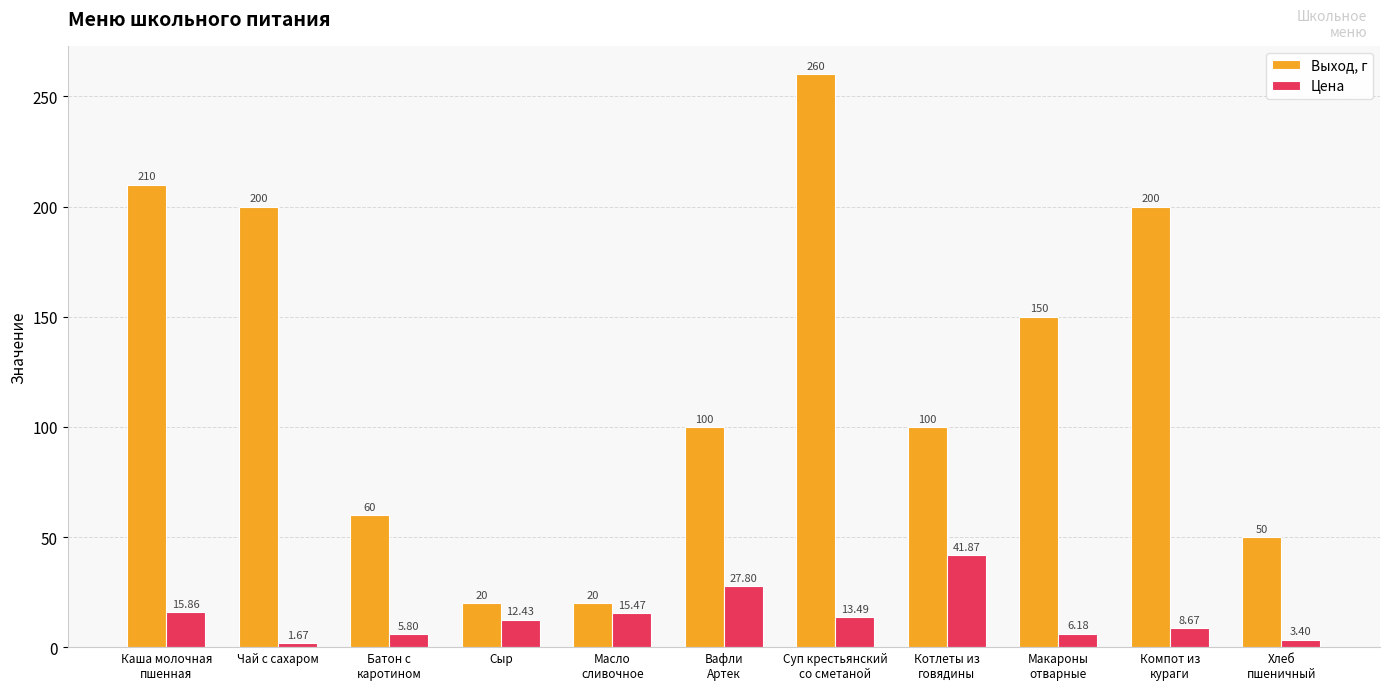

Are the bars horizontal?

No